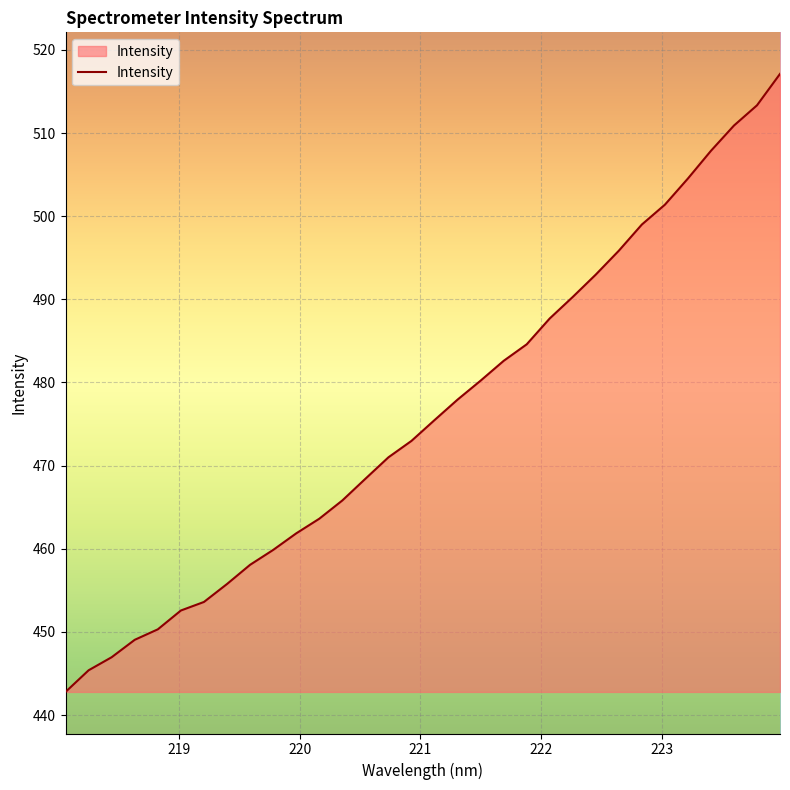

What is the difference between the maximum and minimum values?

74.3